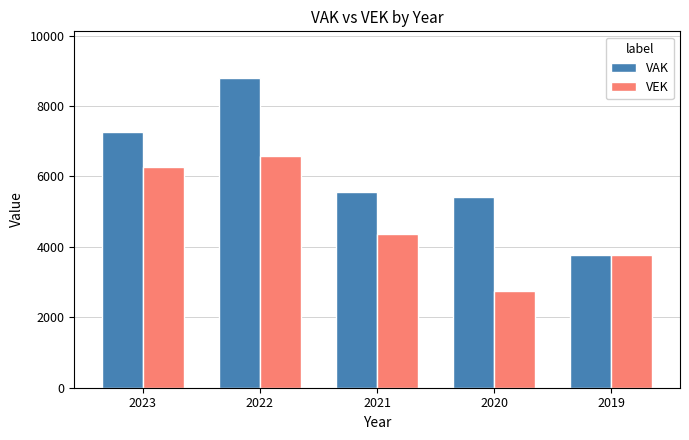

What is the difference between the VAK values at 2019 and 2020?

1663